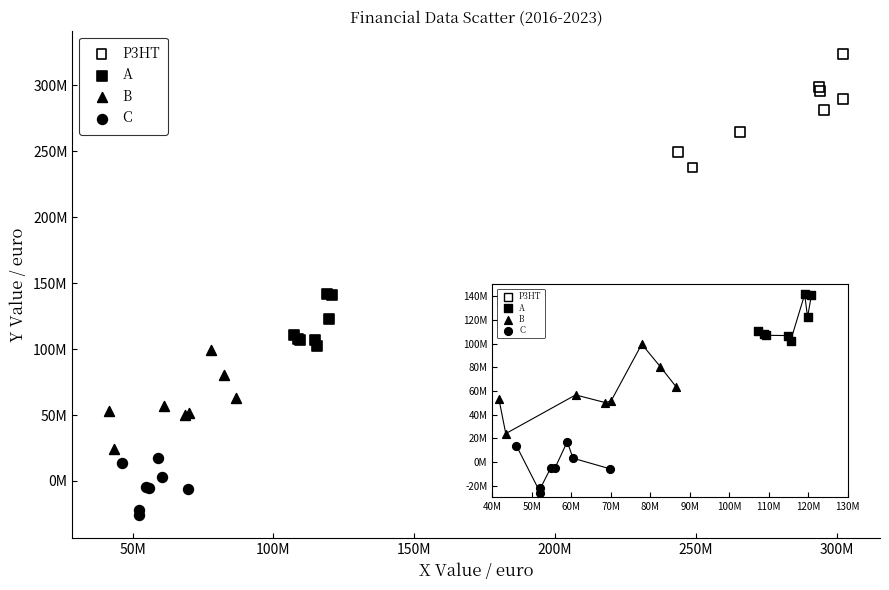

What are all the series names shown in the legend?

P3HT, A, B, C